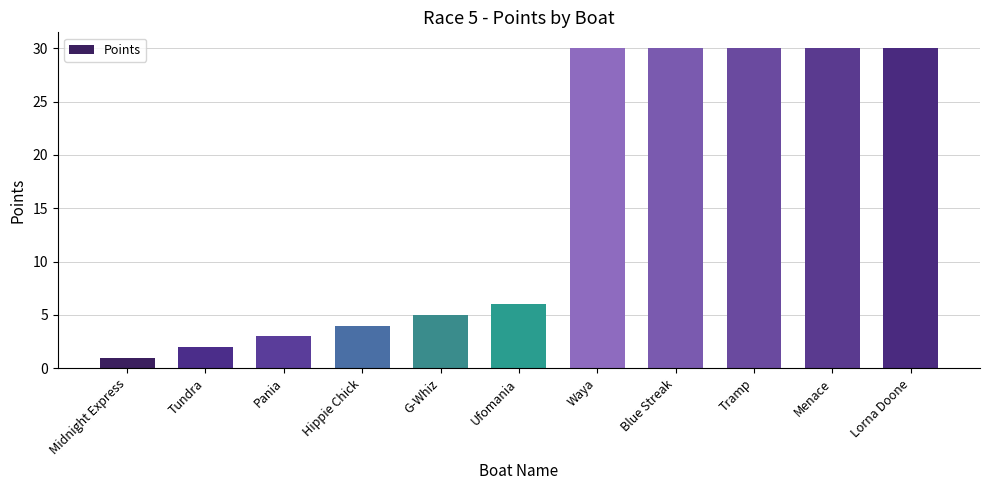

Are the bars horizontal?

No